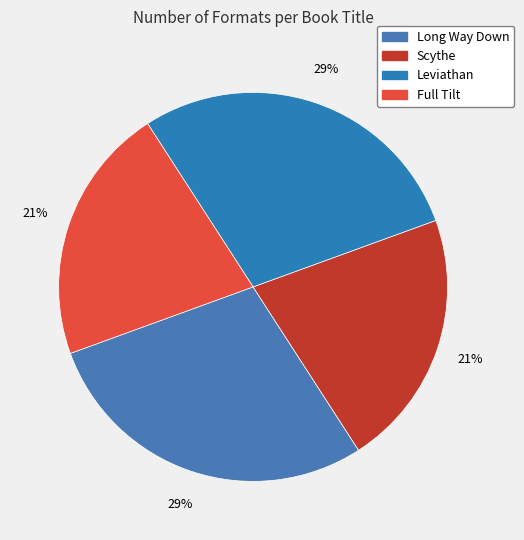

True or false: Leviathan accounts for 41% of the total.

False